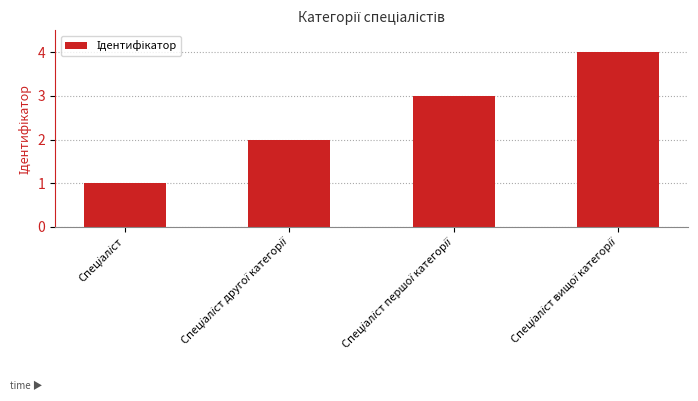

What is the maximum value shown in the chart?

4